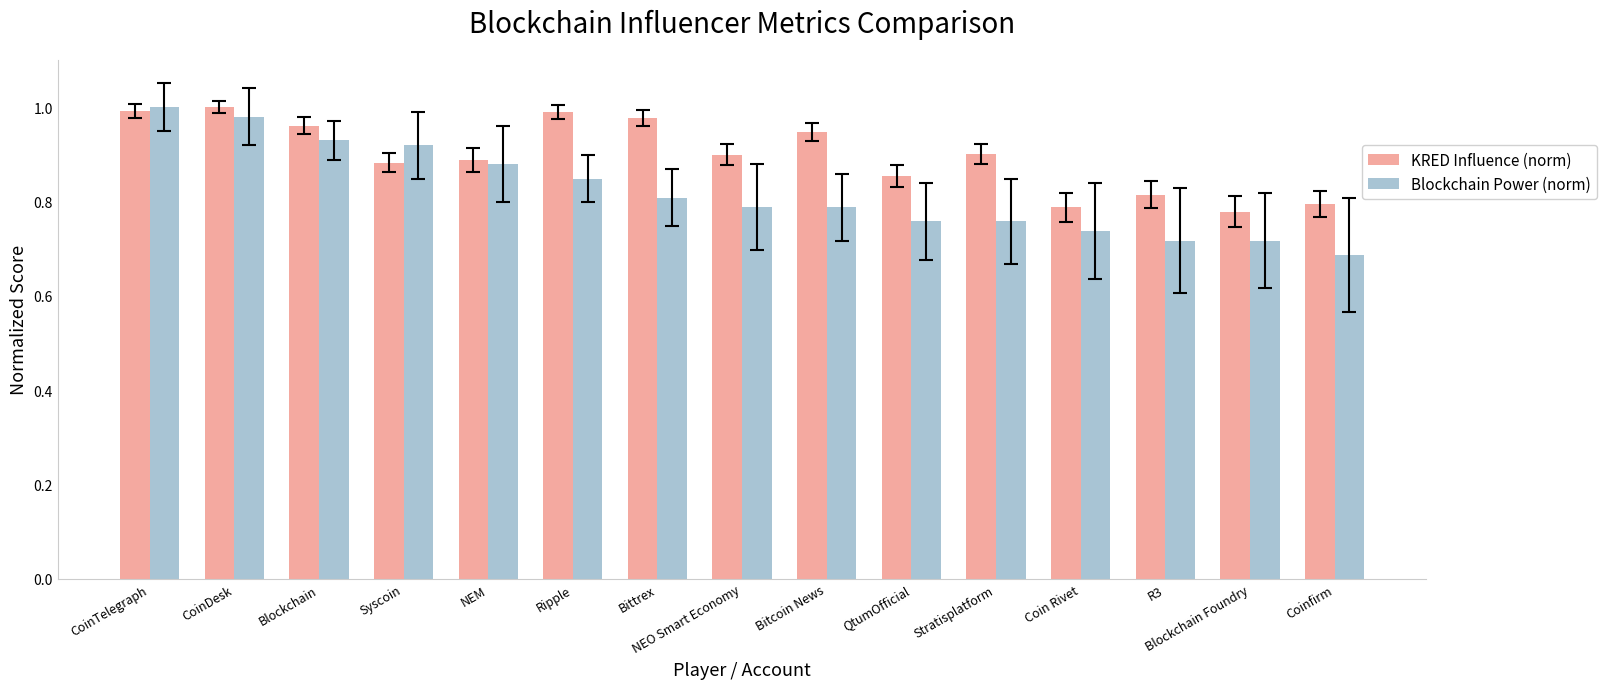

What is the difference between the Blockchain Power (norm) values at CoinTelegraph and Syscoin?

0.1